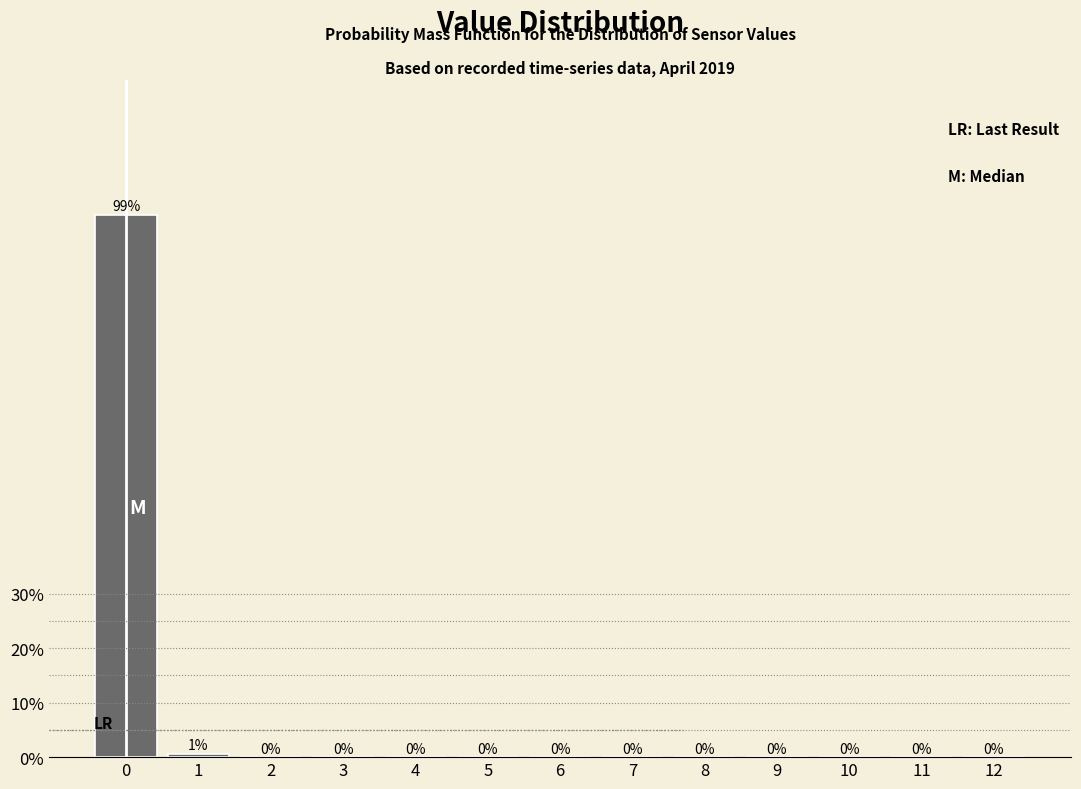

What is the sum of all values?

100.0